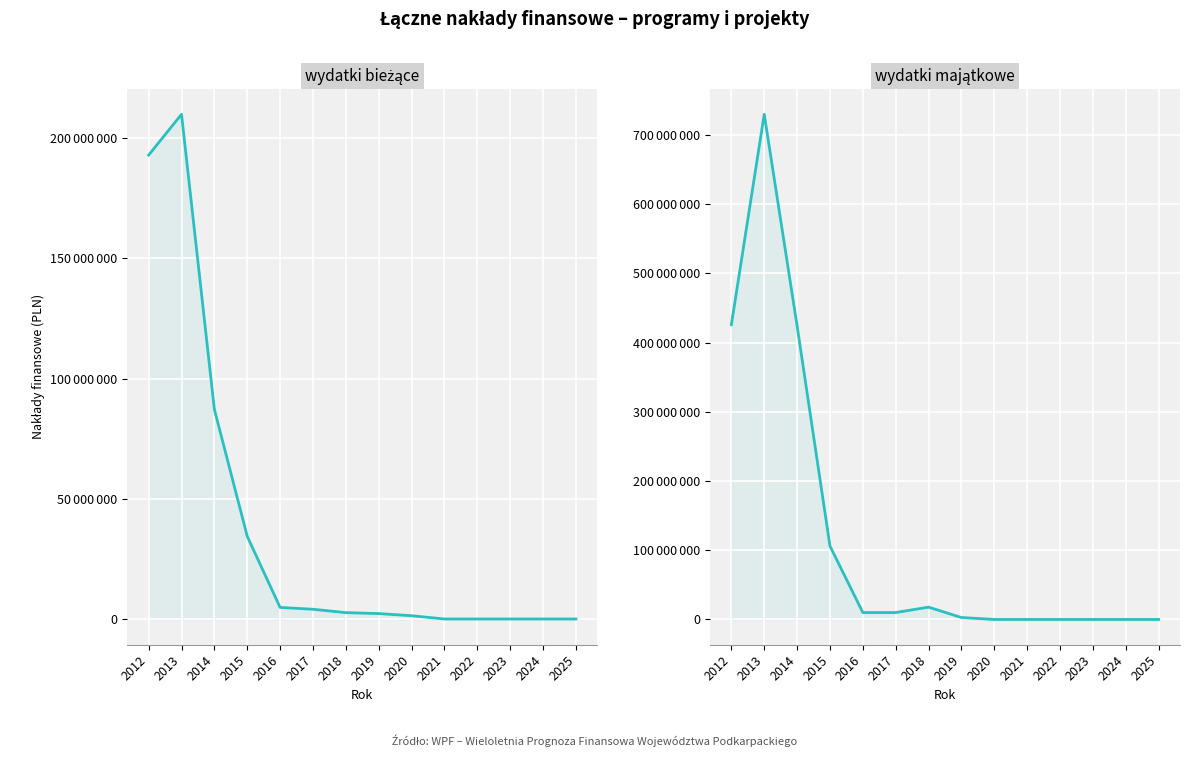

True or false: wydatki majątkowe and wydatki bieżące intersect in this chart.

True